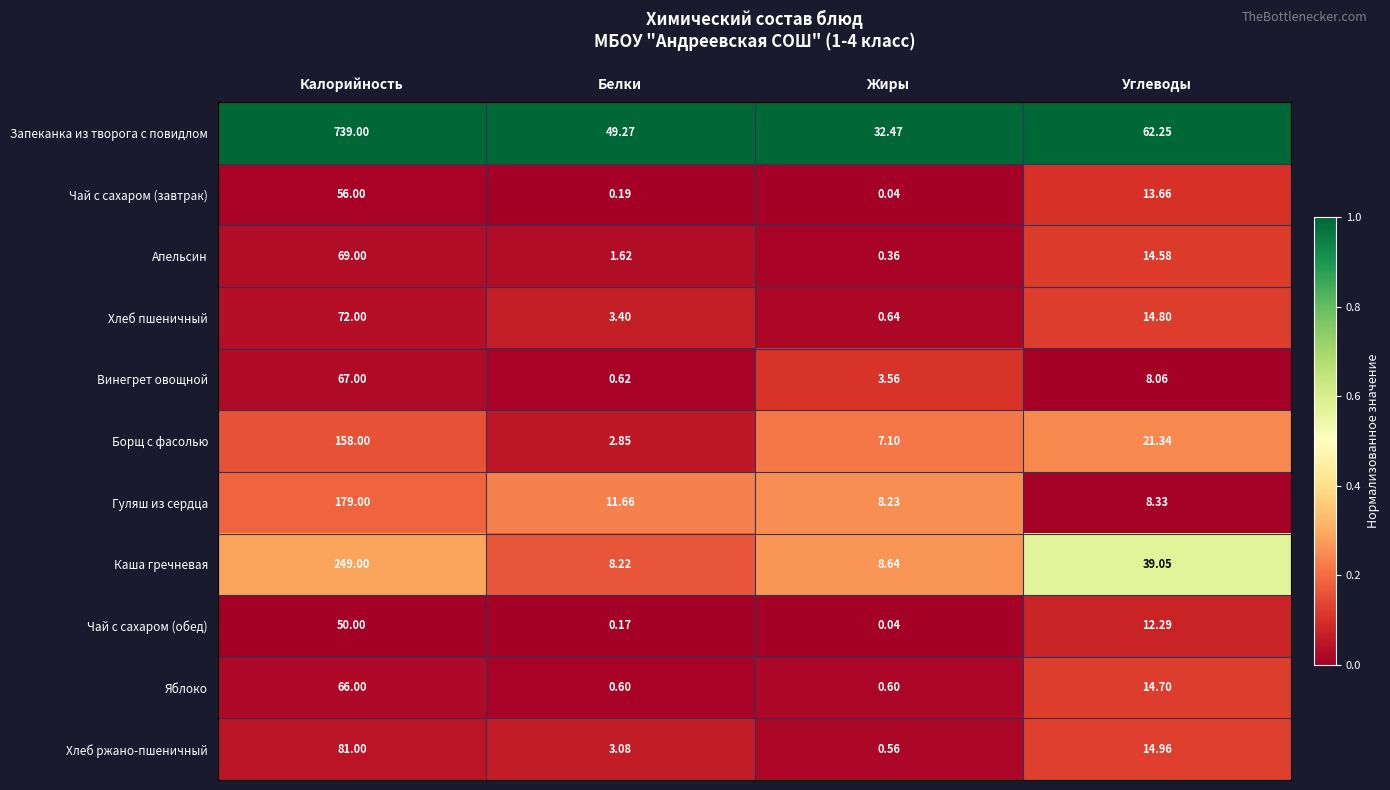

List the labels in order of Винегрет овощной value, largest first.

Калорийность, Углеводы, Жиры, Белки